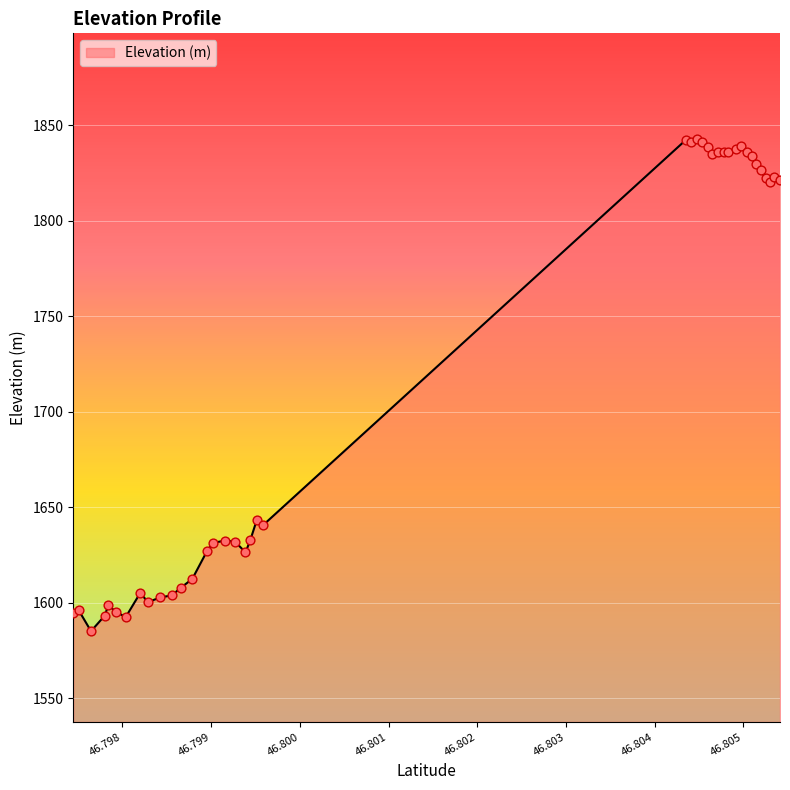

What is the minimum value shown in the chart?

1585.0